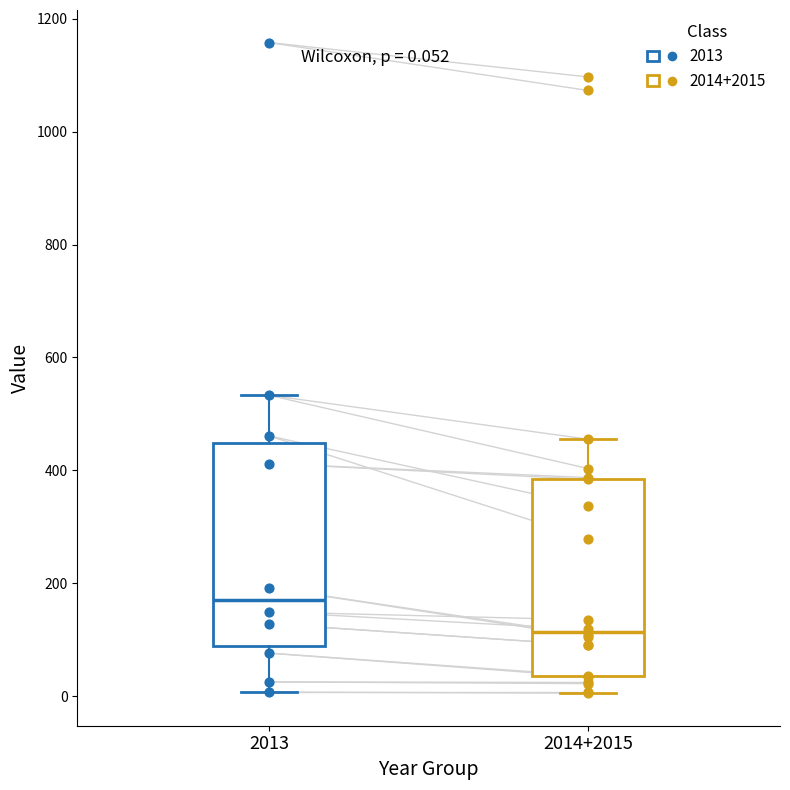

Which box has the highest median line?

2013